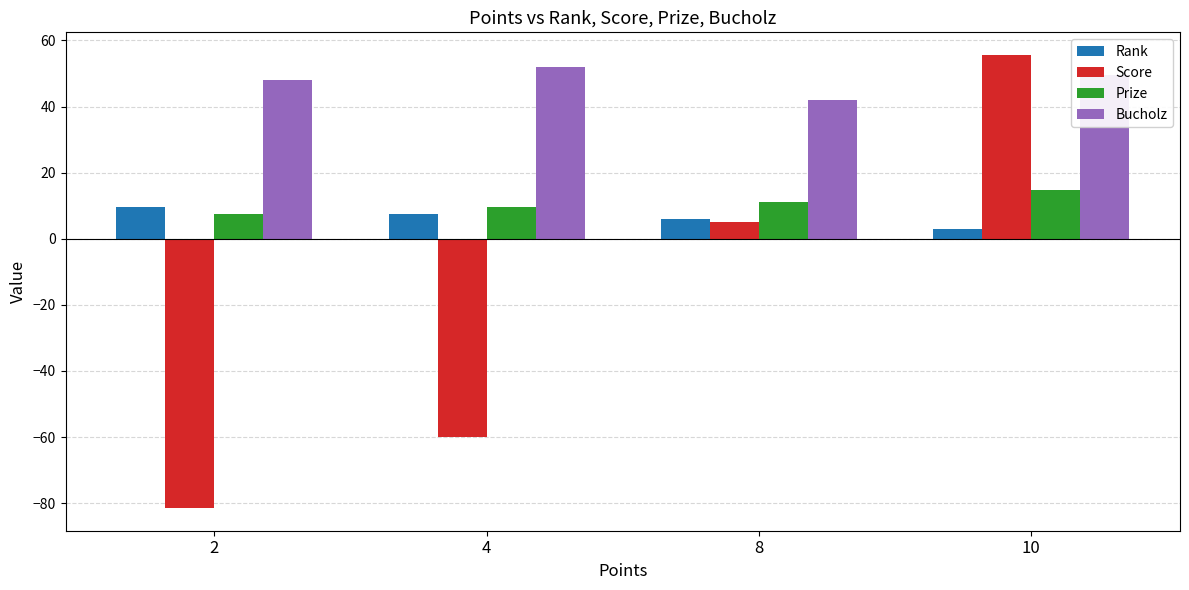

Which label corresponds to the smallest value in the chart?

2